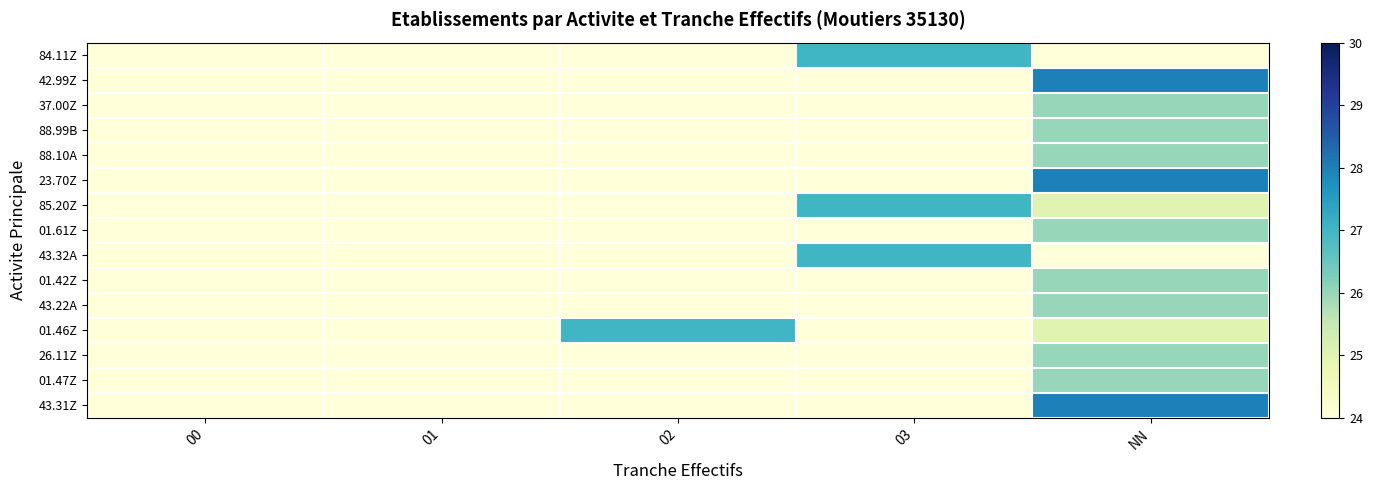

At which category is the sum across all series the highest?

NN